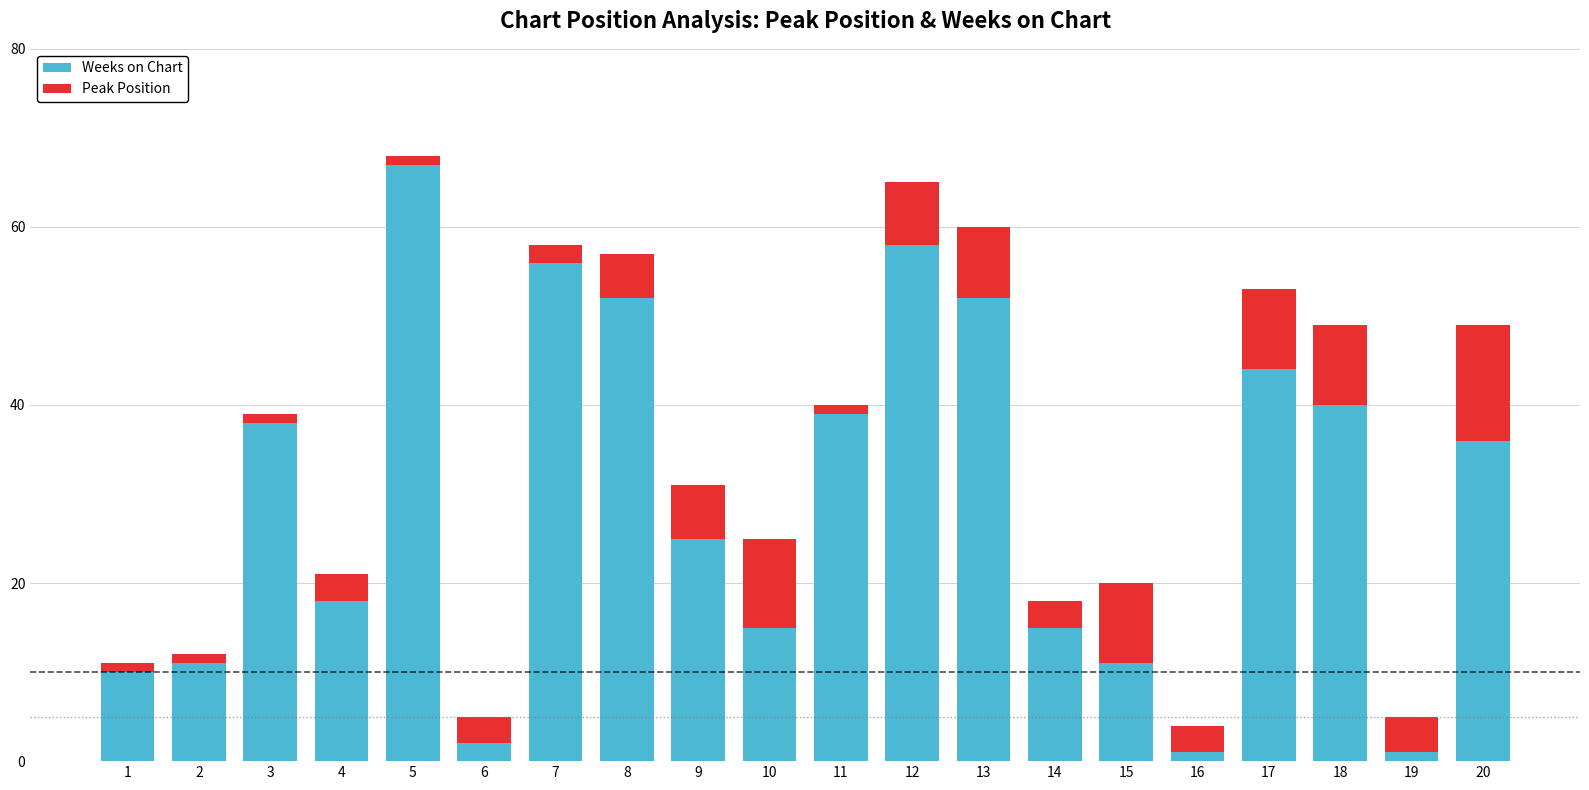

Does the chart contain any negative values?

No